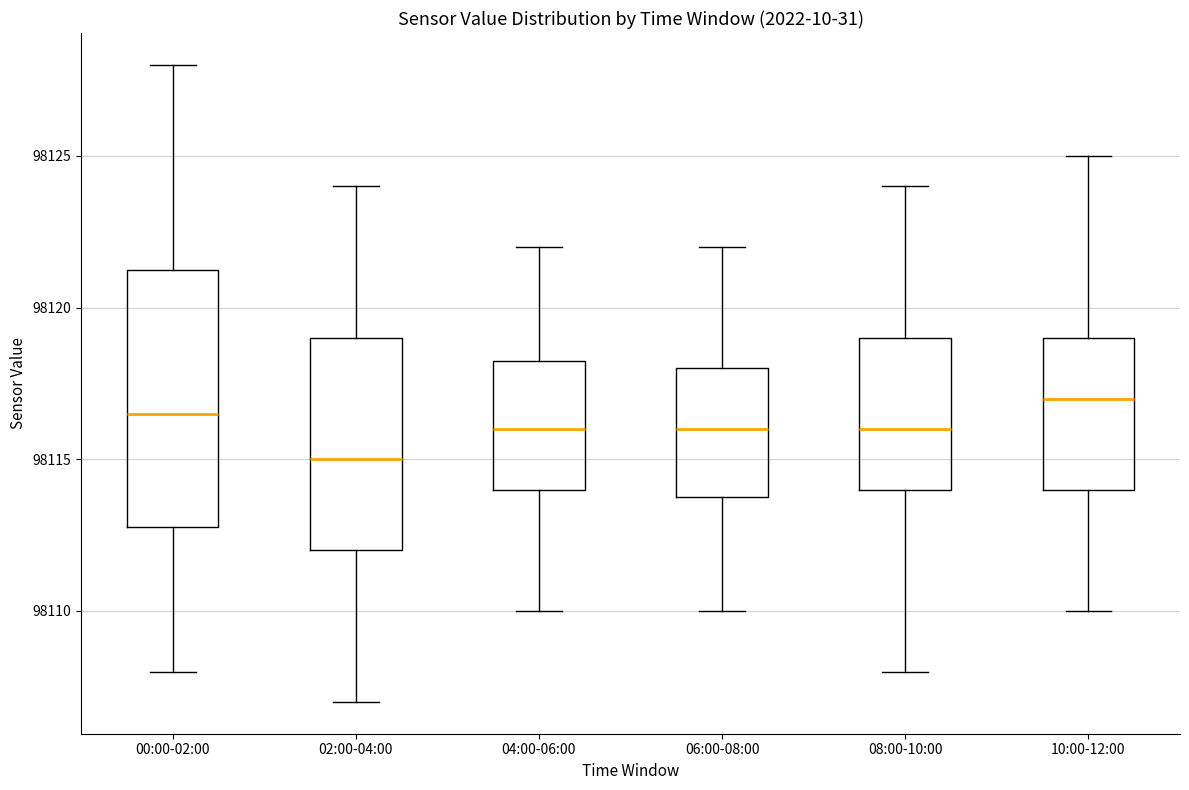

Where does the median line of the box for 06:00-08:00 sit on the y-axis? The values are not printed on the chart, so give them approximately, as read against the axis.

98116.0